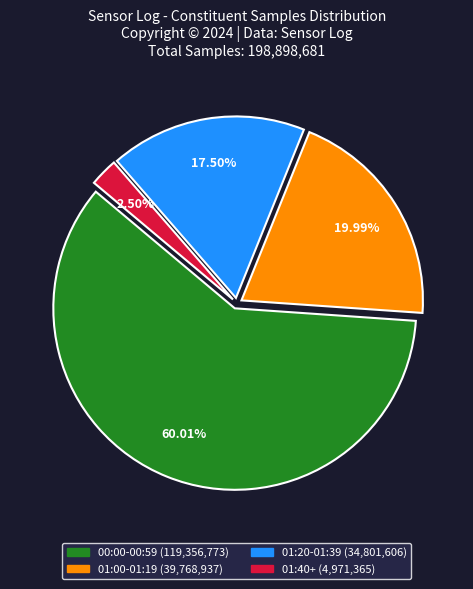

Does any single category account for the majority?

Yes